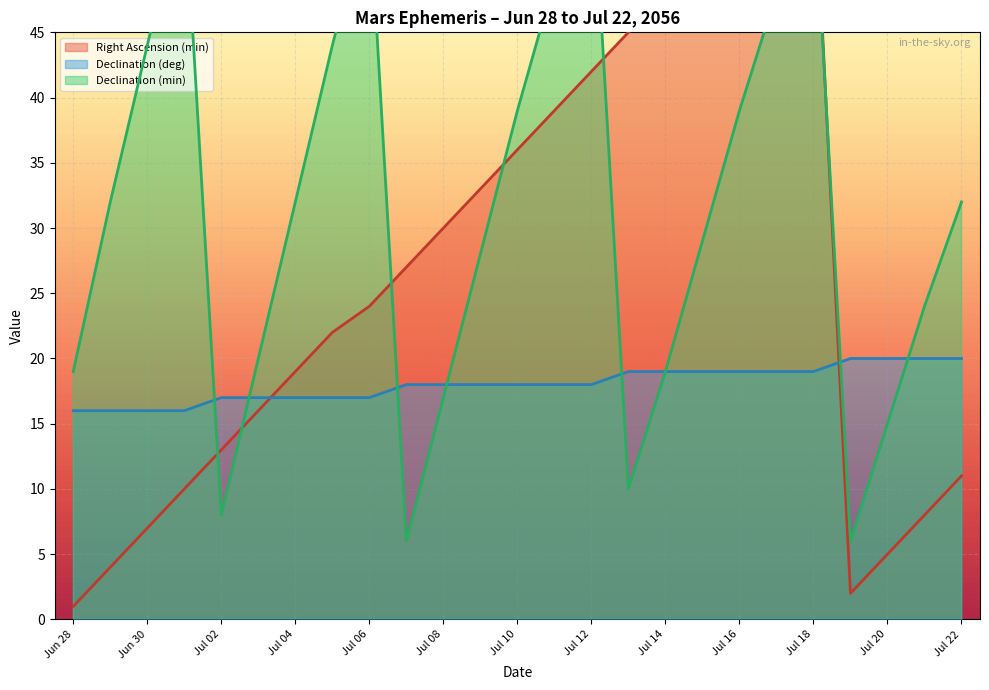

At which category does Right Ascension (min) reach its first local valley?

Jul 19